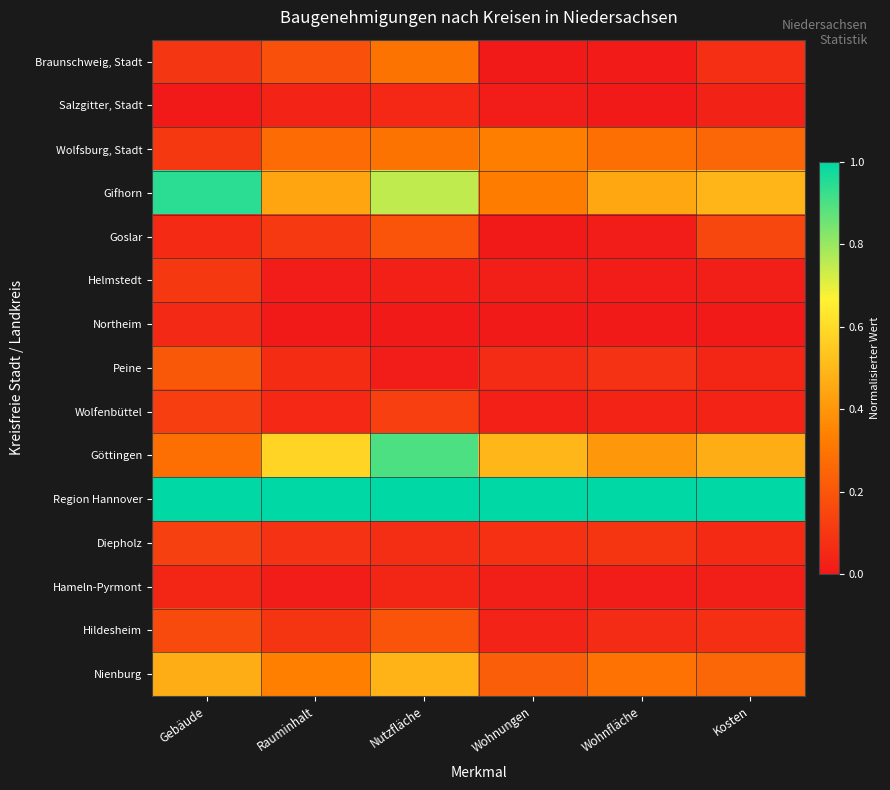

Reading right to left, transcribe all the data shown in this chart.

Braunschweig, Stadt: Kosten=0.1	Wohnfläche=0.0	Wohnungen=0.0	Nutzfläche=0.3	Rauminhalt=0.2	Gebäude=0.1
Salzgitter, Stadt: Kosten=0.0	Wohnfläche=0.0	Wohnungen=0.0	Nutzfläche=0.1	Rauminhalt=0.0	Gebäude=0.0
Wolfsburg, Stadt: Kosten=0.3	Wohnfläche=0.3	Wohnungen=0.3	Nutzfläche=0.3	Rauminhalt=0.3	Gebäude=0.1
Gifhorn: Kosten=0.5	Wohnfläche=0.4	Wohnungen=0.3	Nutzfläche=0.7	Rauminhalt=0.4	Gebäude=0.9
Goslar: Kosten=0.1	Wohnfläche=0.0	Wohnungen=0.0	Nutzfläche=0.2	Rauminhalt=0.1	Gebäude=0.1
Helmstedt: Kosten=0.0	Wohnfläche=0.0	Wohnungen=0.0	Nutzfläche=0.0	Rauminhalt=0.0	Gebäude=0.1
Northeim: Kosten=0.0	Wohnfläche=0.0	Wohnungen=0.0	Nutzfläche=0.0	Rauminhalt=0.0	Gebäude=0.1
Peine: Kosten=0.0	Wohnfläche=0.1	Wohnungen=0.1	Nutzfläche=0.0	Rauminhalt=0.1	Gebäude=0.2
Wolfenbüttel: Kosten=0.0	Wohnfläche=0.0	Wohnungen=0.0	Nutzfläche=0.1	Rauminhalt=0.1	Gebäude=0.1
Göttingen: Kosten=0.5	Wohnfläche=0.4	Wohnungen=0.5	Nutzfläche=0.9	Rauminhalt=0.6	Gebäude=0.3
Region Hannover: Kosten=1.0	Wohnfläche=1.0	Wohnungen=1.0	Nutzfläche=1.0	Rauminhalt=1.0	Gebäude=1.0
Diepholz: Kosten=0.1	Wohnfläche=0.1	Wohnungen=0.1	Nutzfläche=0.1	Rauminhalt=0.1	Gebäude=0.1
Hameln-Pyrmont: Kosten=0.0	Wohnfläche=0.0	Wohnungen=0.0	Nutzfläche=0.0	Rauminhalt=0.0	Gebäude=0.0
Hildesheim: Kosten=0.1	Wohnfläche=0.1	Wohnungen=0.0	Nutzfläche=0.2	Rauminhalt=0.1	Gebäude=0.2
Nienburg: Kosten=0.3	Wohnfläche=0.3	Wohnungen=0.2	Nutzfläche=0.5	Rauminhalt=0.3	Gebäude=0.5